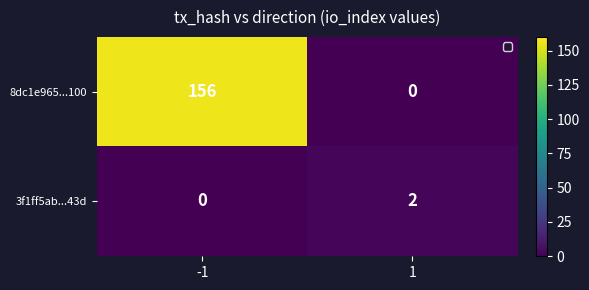

At -1, list the series in order from smallest to largest.

3f1ff5ab...43d, 8dc1e965...100